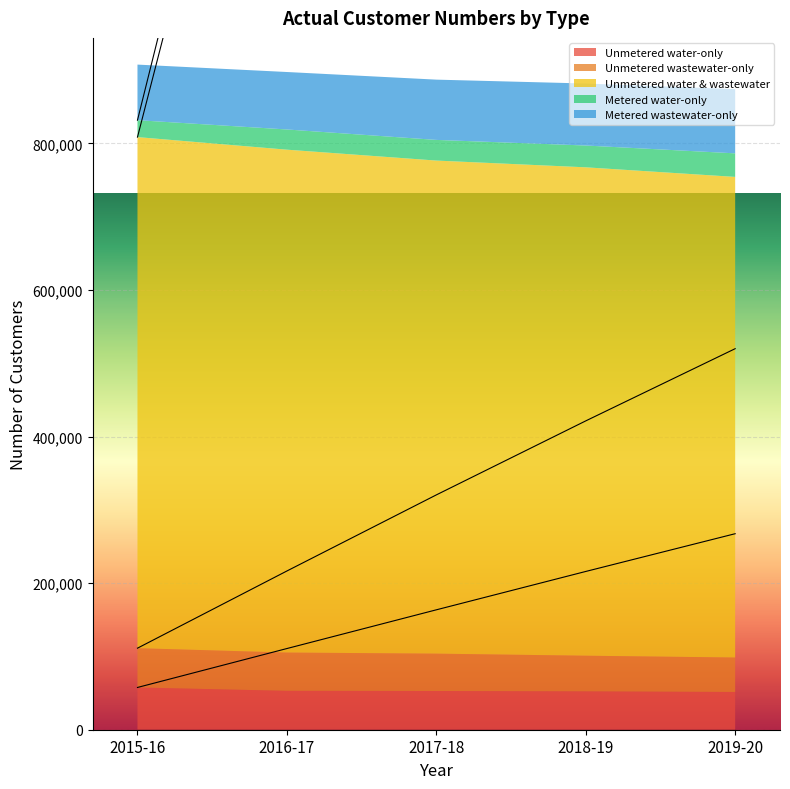

True or false: Metered wastewater-only and Unmetered wastewater-only intersect in this chart.

False